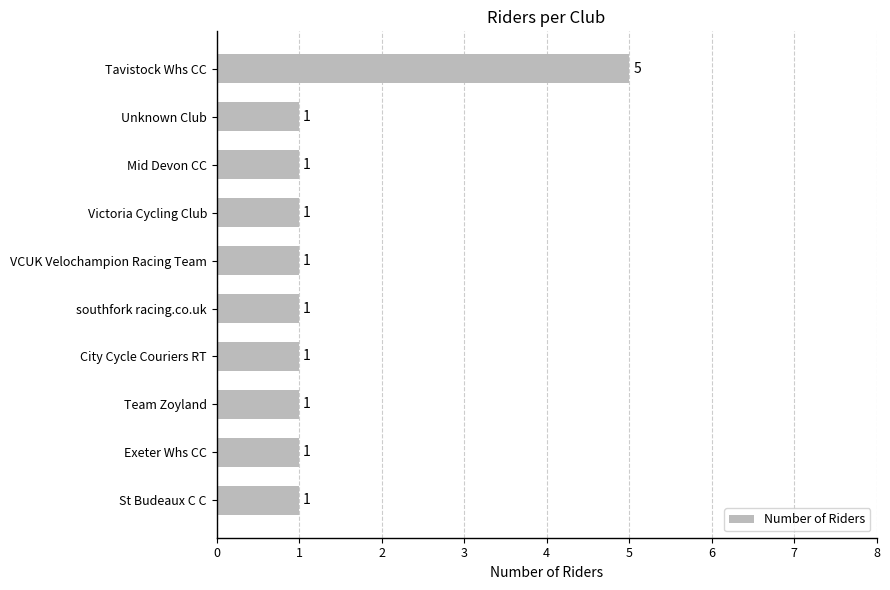

Does the chart contain stacked bars?

No